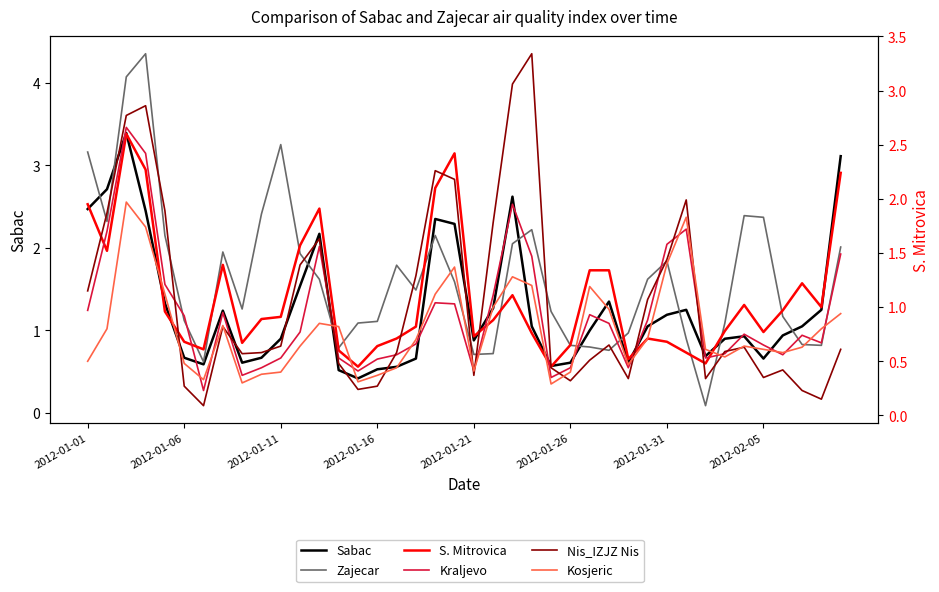

The value of Kosjeric at 33 is 0.5. True or false?

True